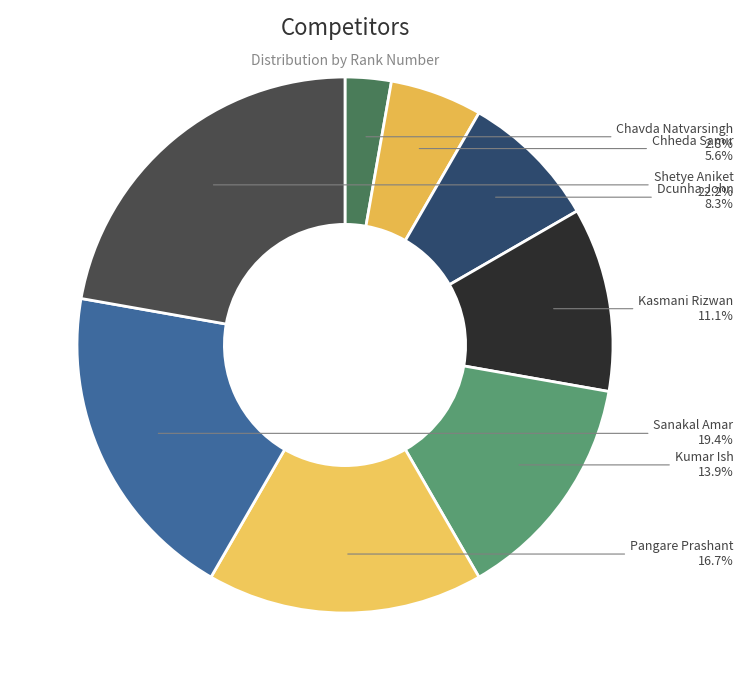

Does any single category account for the majority?

No